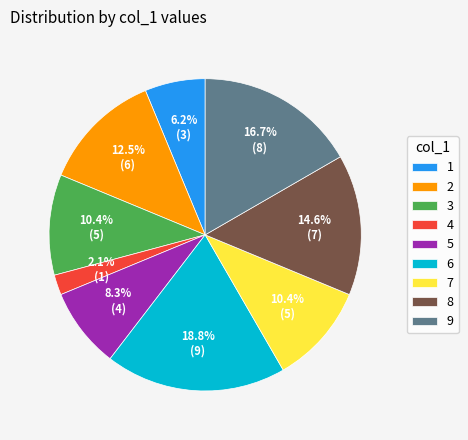

How many slices are in this pie chart?

9